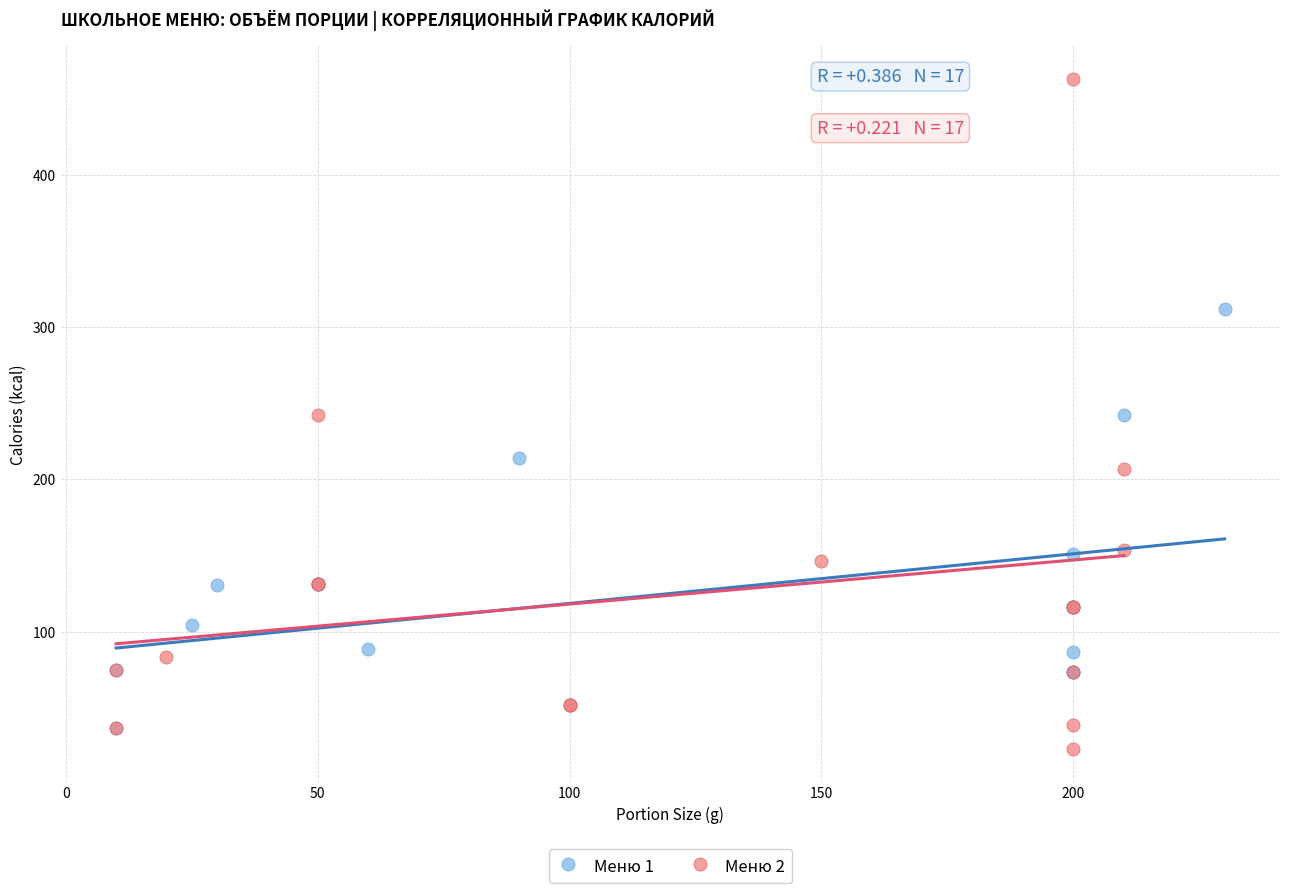

Which series has the largest Y range (max minus min)?

Меню 2